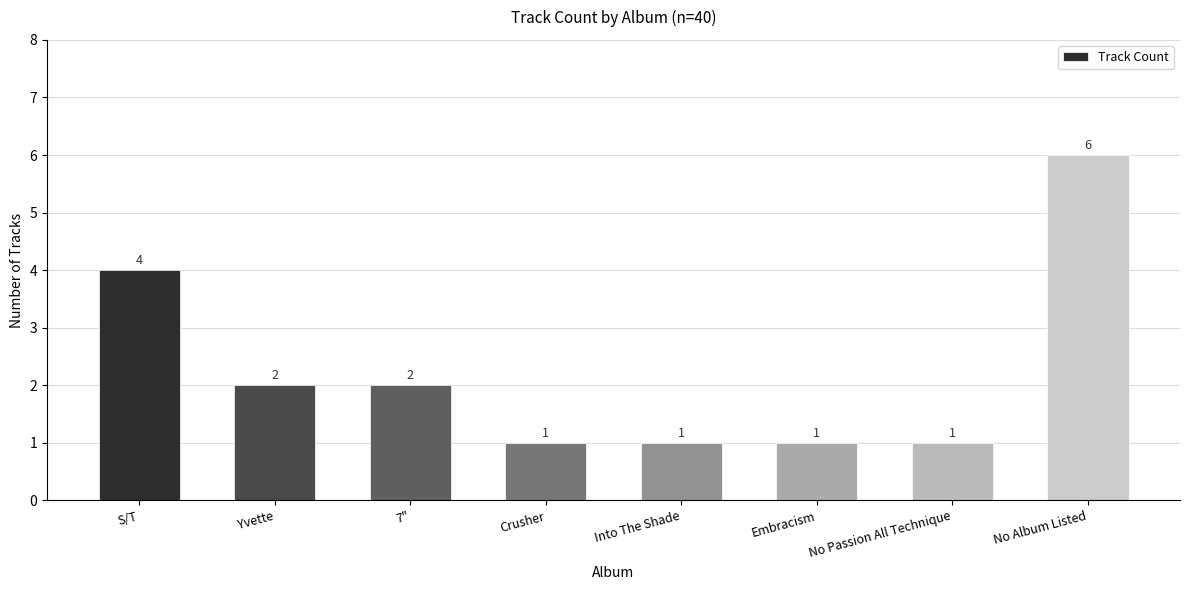

Reading left to right, what are all the values shown in this chart?

4	2	2	1	1	1	1	6